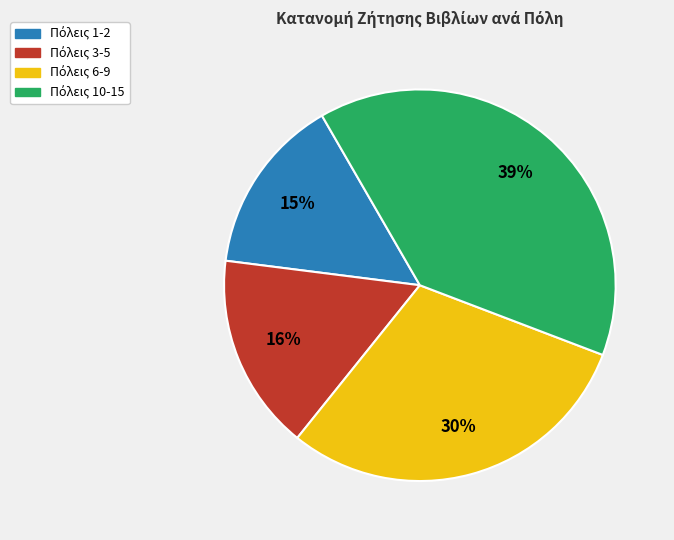

Is there a majority slice in this chart?

No